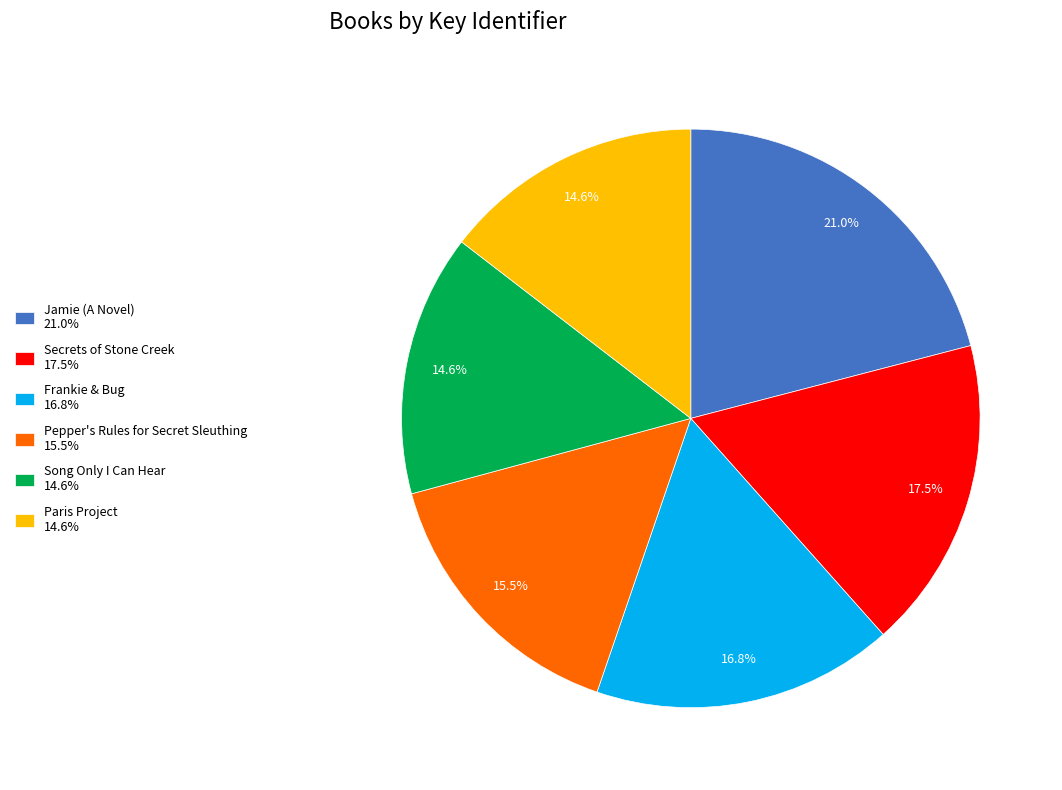

Is Frankie & Bug the majority of the pie?

No